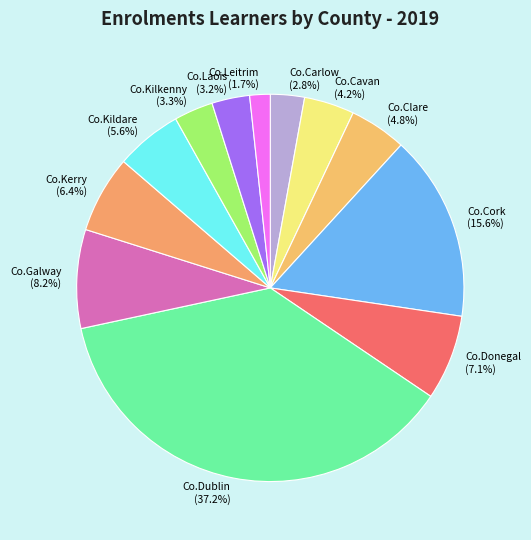

Approximately how many times larger is the value at Co.Dublin compared to Co.Kerry?

5.8